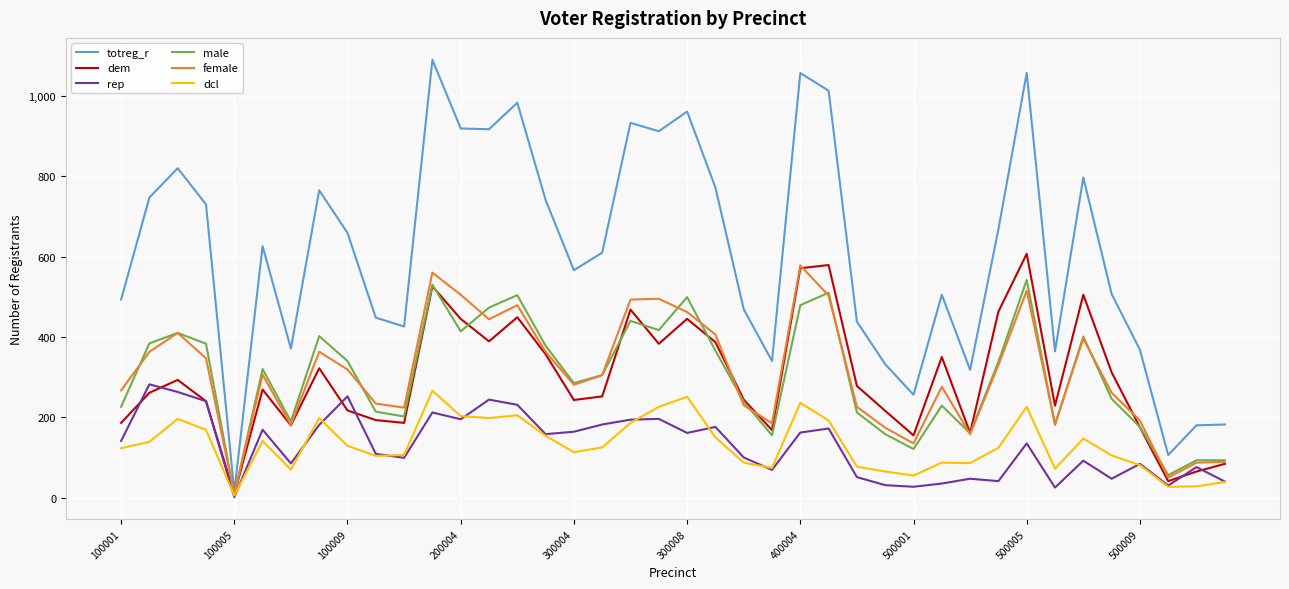

Which series has the widest spread of values?

totreg_r